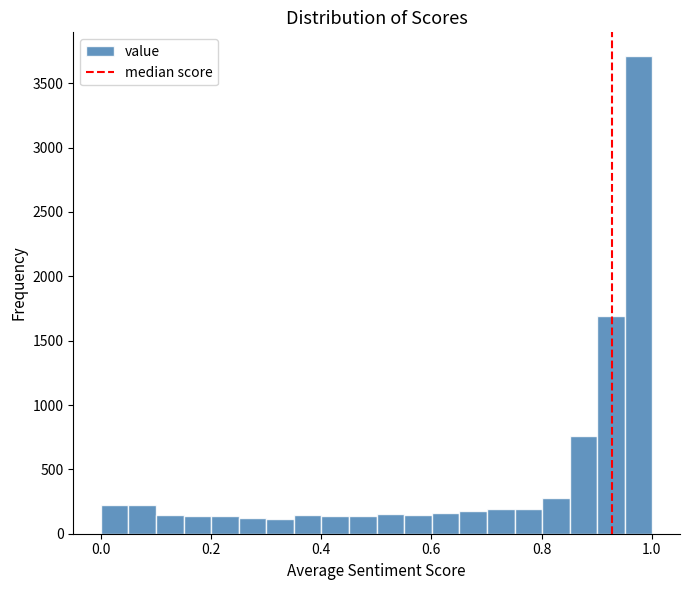

Around what value on the x-axis is the tallest bar? Give the approximate position of its centre, as read against the axis.

0.98